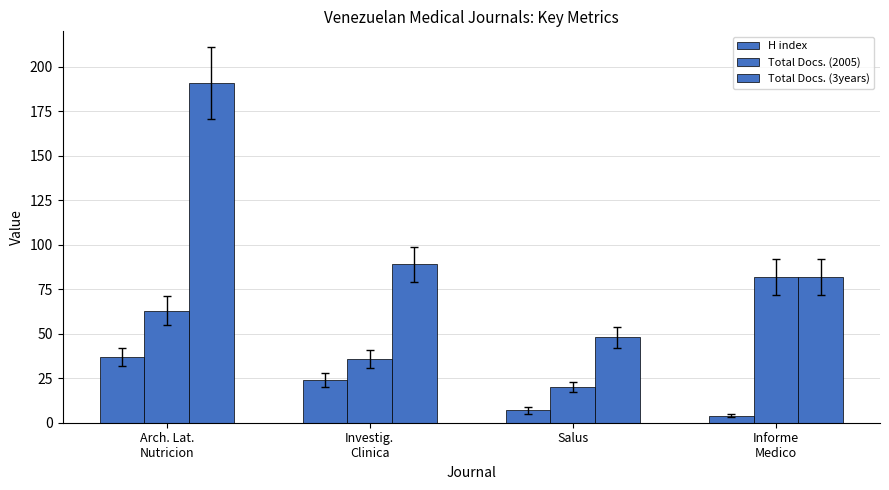

At which category is the sum across all series the highest?

Arch. Lat.
Nutricion